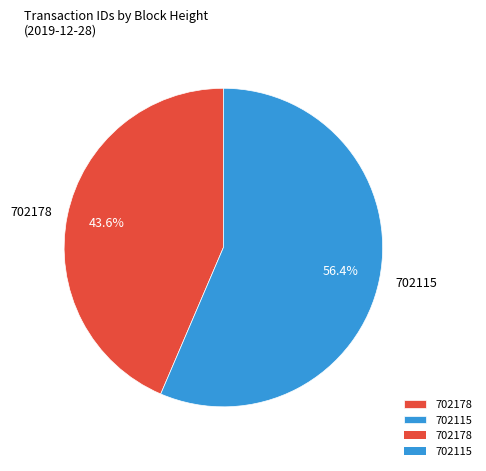

What is the majority slice?

702115